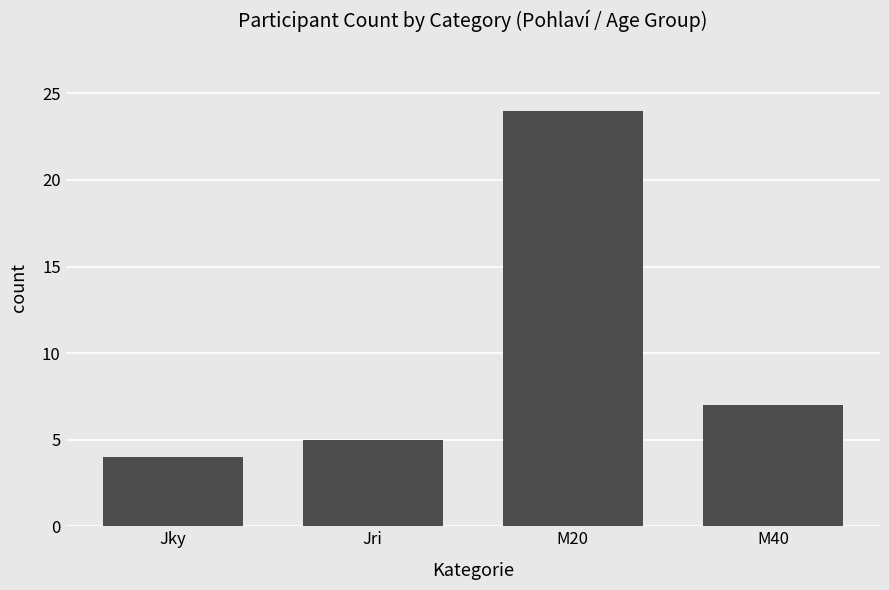

What is the difference between the values at Jky and M20?

20